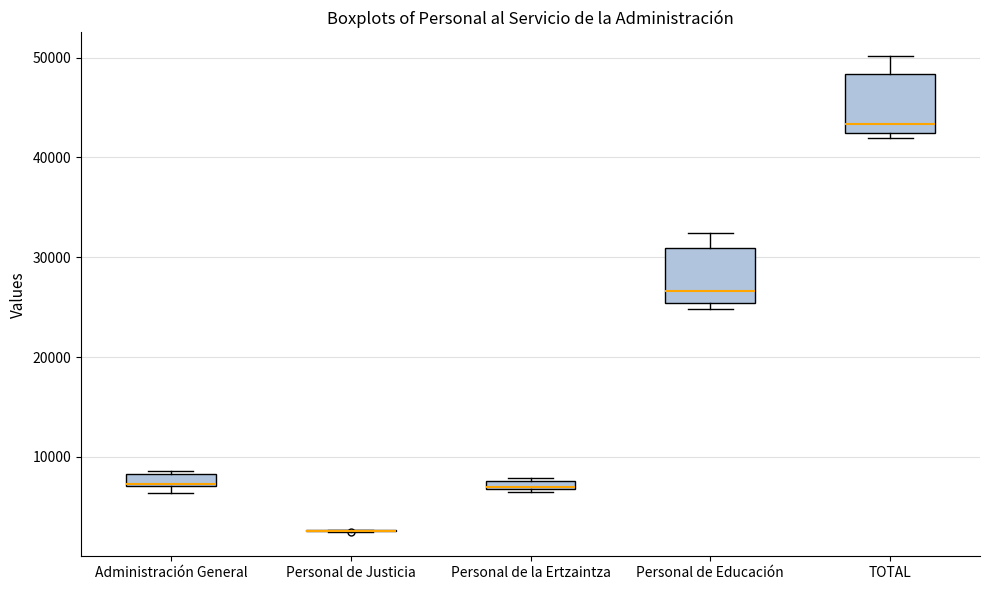

Where is the upper edge of the box for Administración General on the y-axis? The values are not printed on the chart, so give them approximately, as read against the axis.

8000